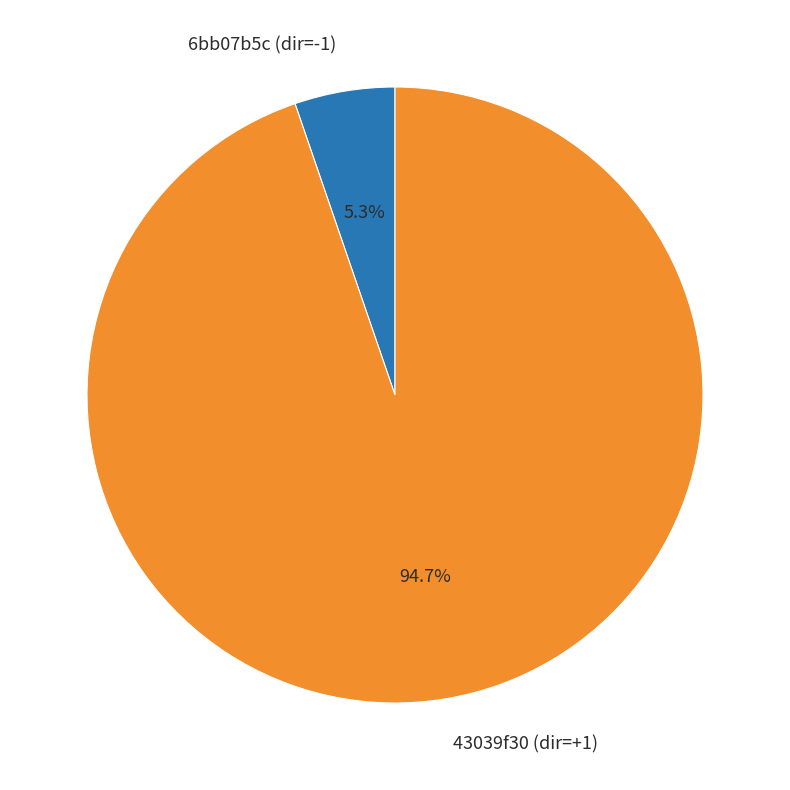

What portion of the pie excludes 6bb07b5c (dir=-1)?

94.7%